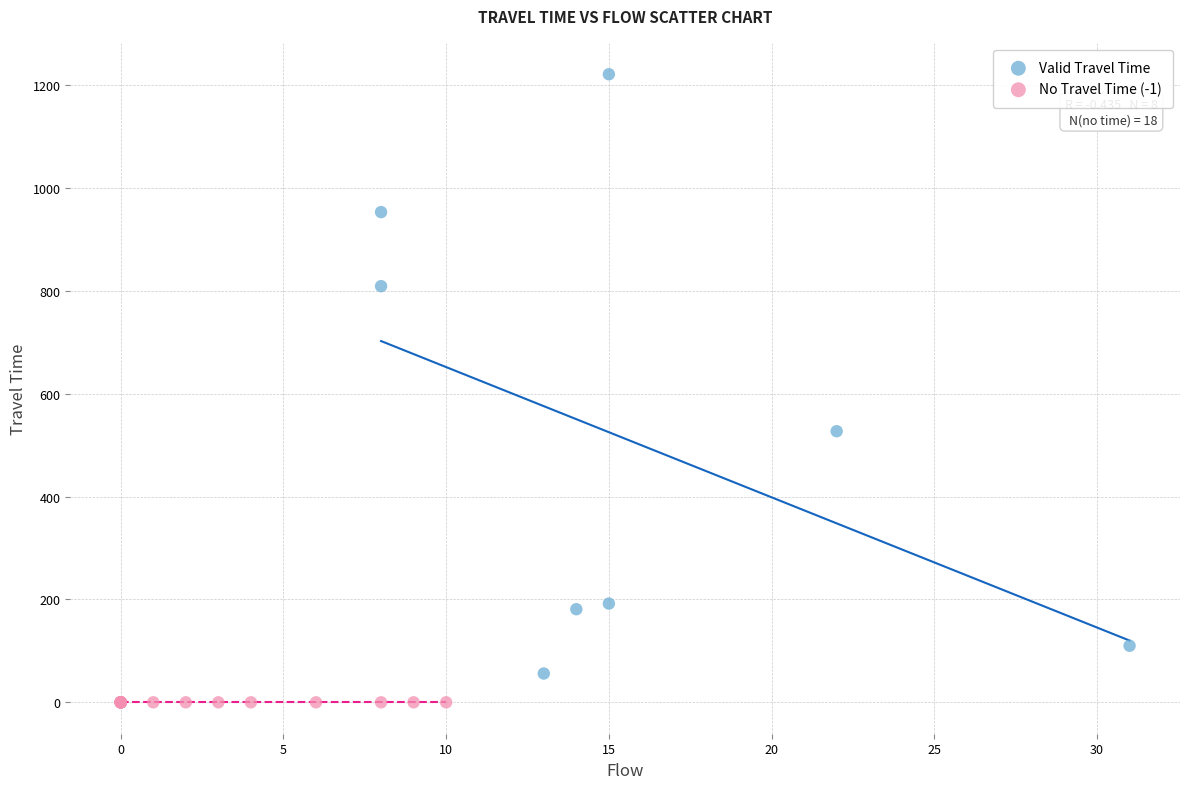

What are all the series names shown in the legend?

Valid Travel Time, No Travel Time (-1)